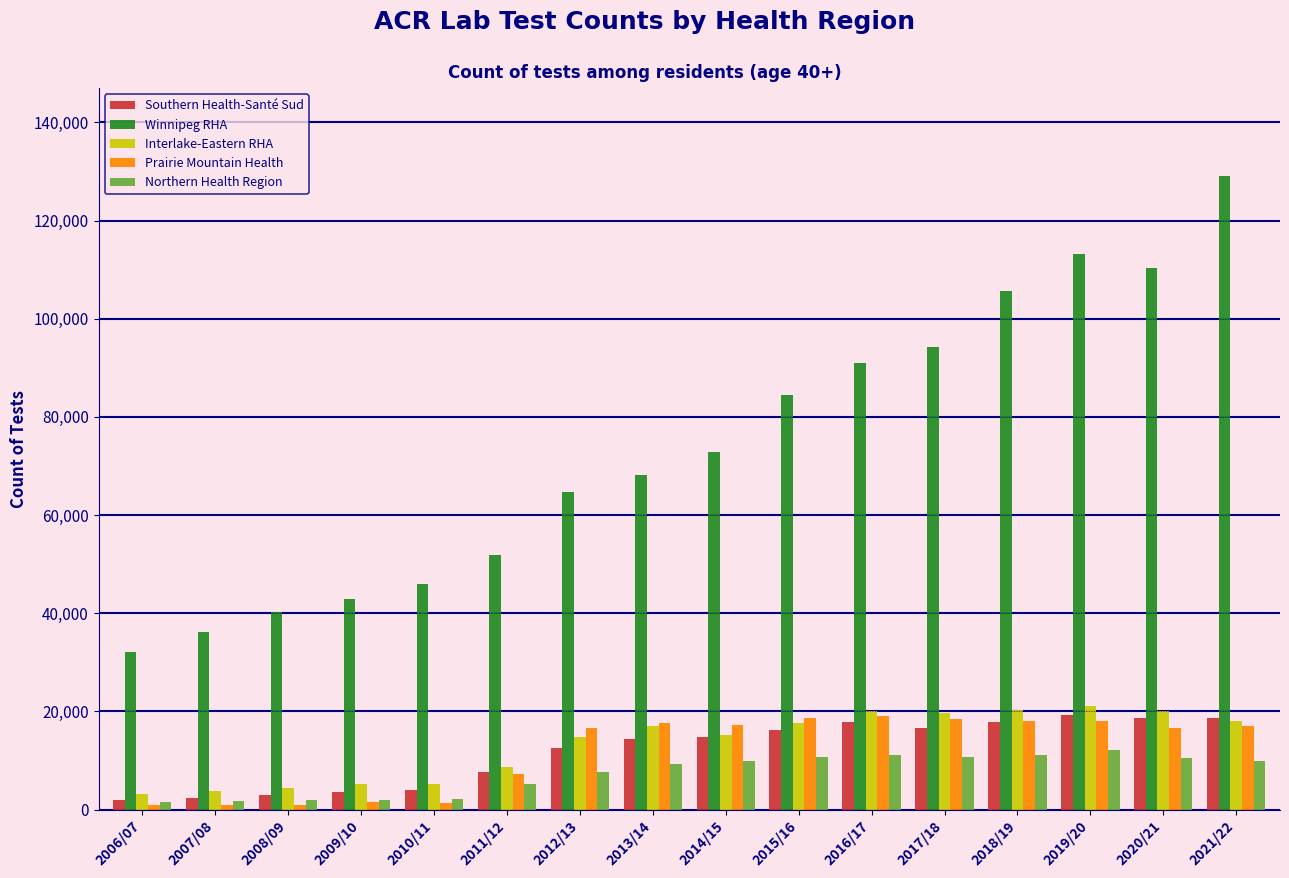

What is the difference between the maximum and minimum values in the Prairie Mountain Health series?

18303